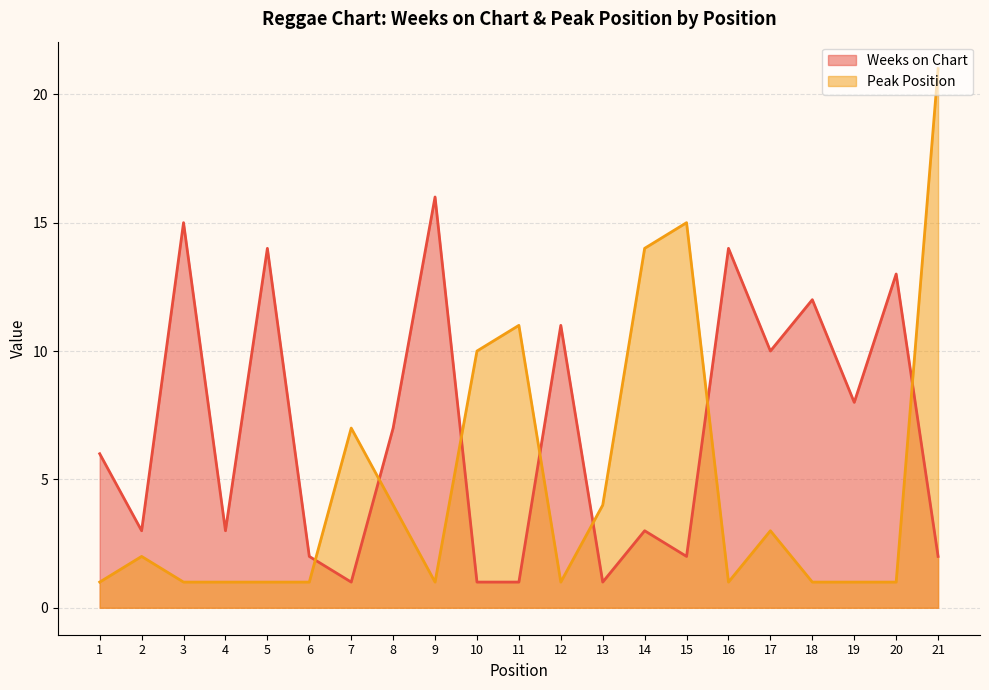

What is the total value across all series at 18?

13